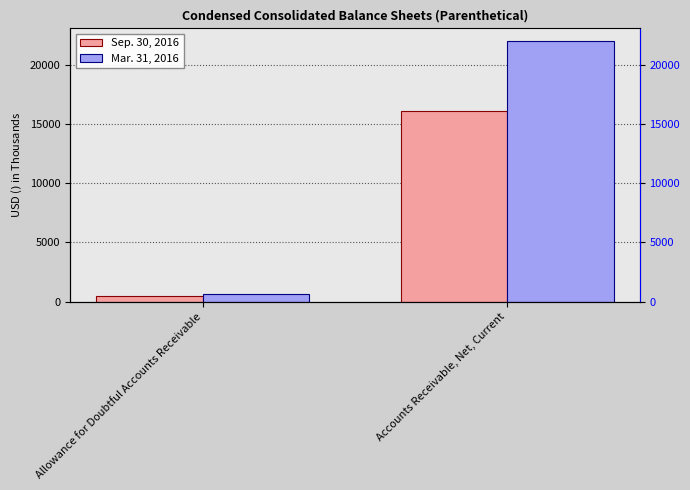

What is the value of the Sep. 30, 2016 bar at the 2nd from the left?

16139